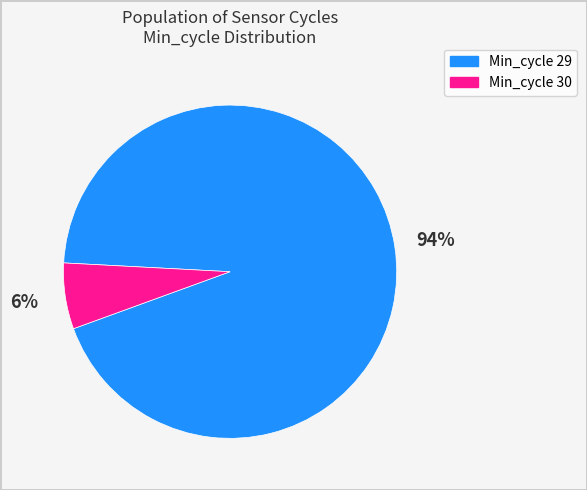

Is there any slice that represents more than half of the pie?

Yes